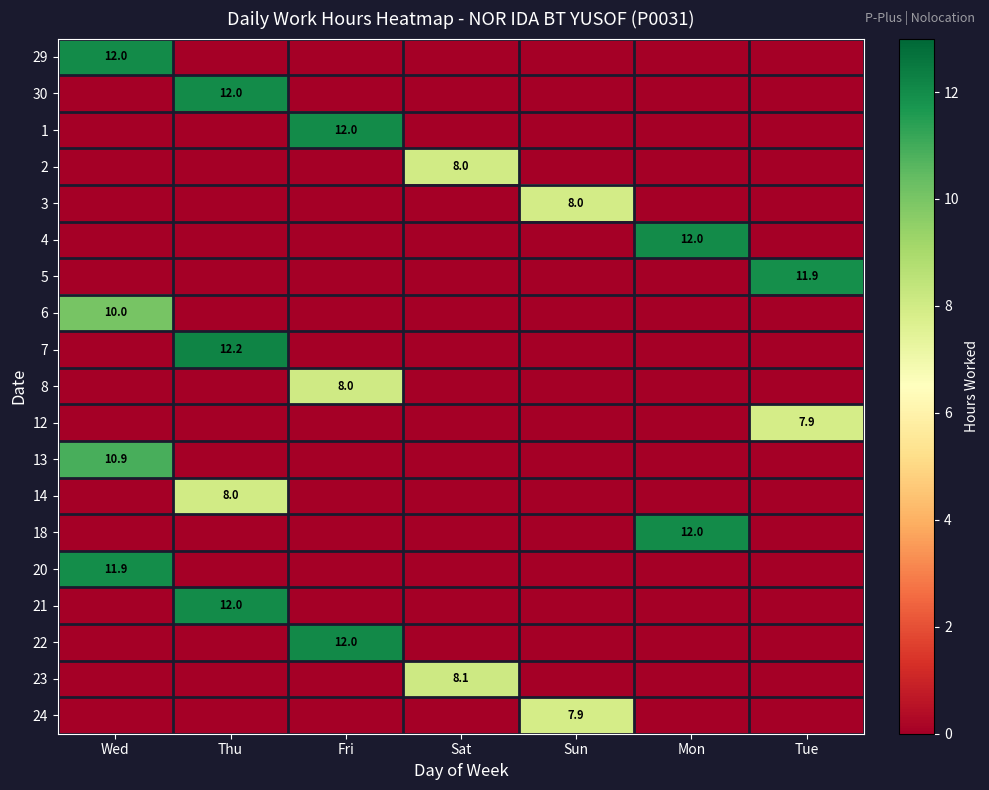

The 29 series shows 17.5 at Wed. True or false?

False